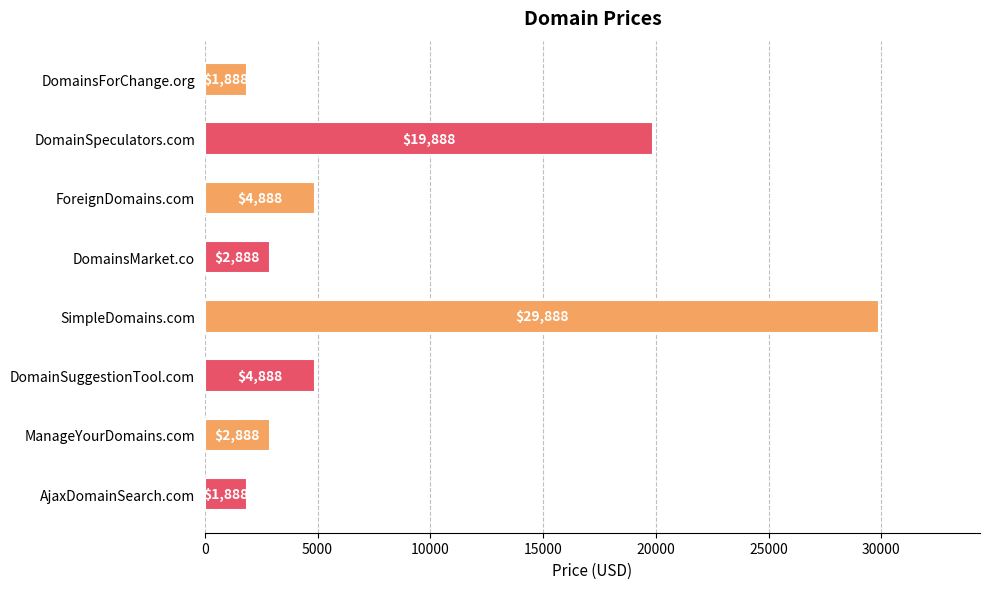

Is it true that the value at SimpleDomains.com is 29888?

True